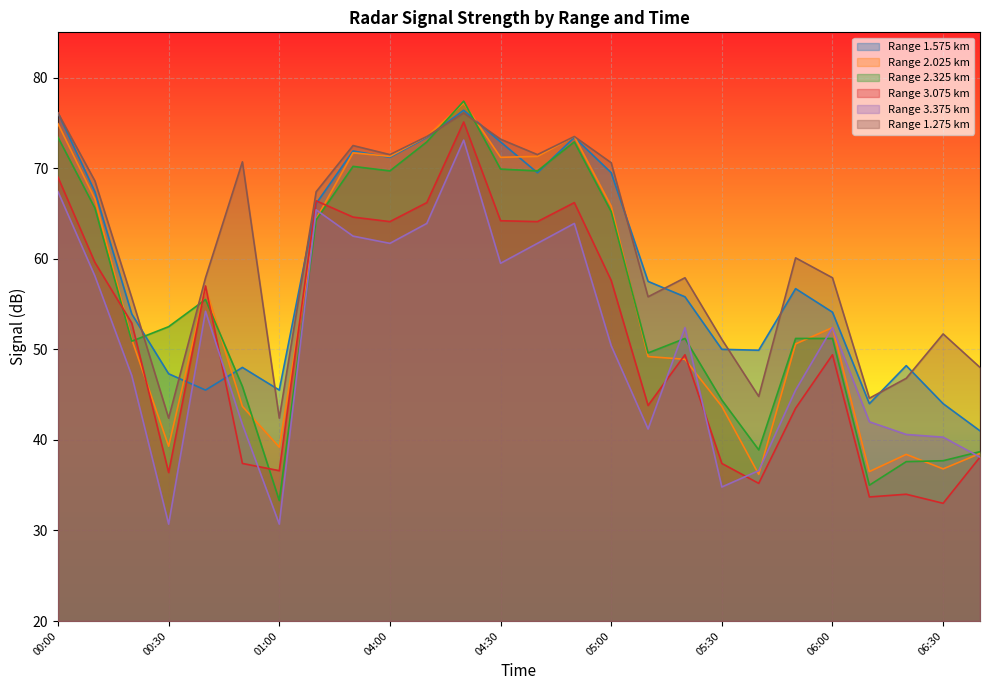

Which series has the largest total across all categories?

Range 1.275 km